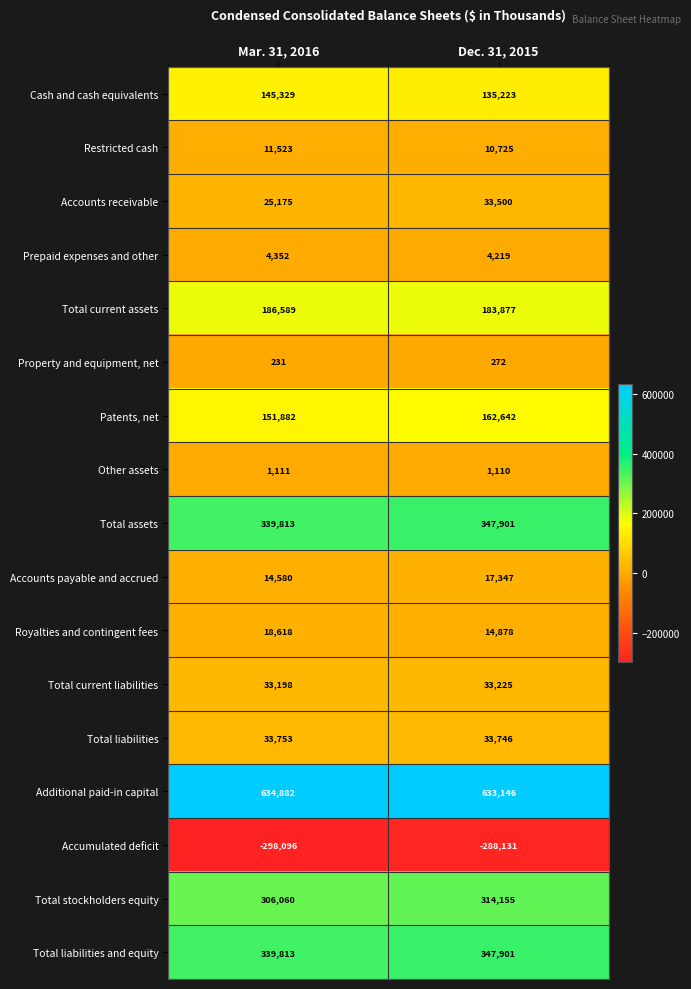

List the labels in order of Total liabilities value, largest first.

Mar. 31, 2016, Dec. 31, 2015